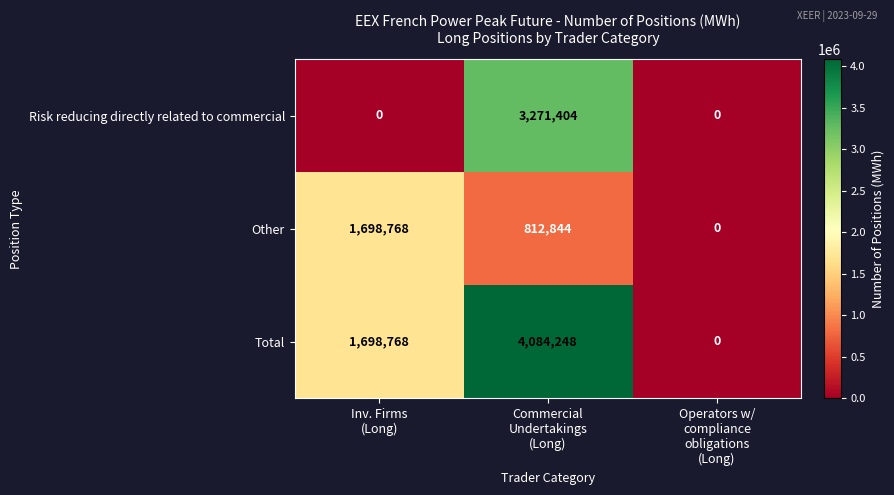

Reading left to right, list all the values displayed in this chart.

Risk reducing directly related to commercial: 0	3271404	0
Other: 1698768	812844	0
Total: 1698768	4084248	0